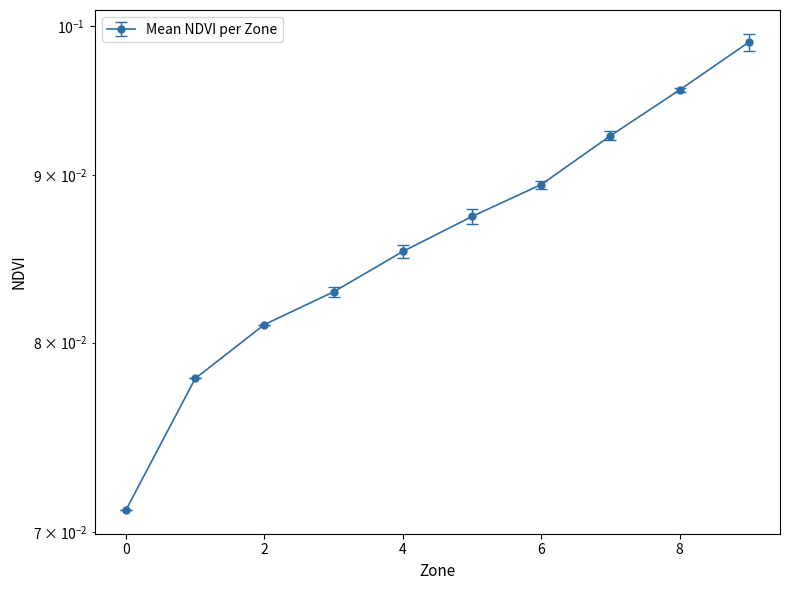

Read the value at 8.

0.1